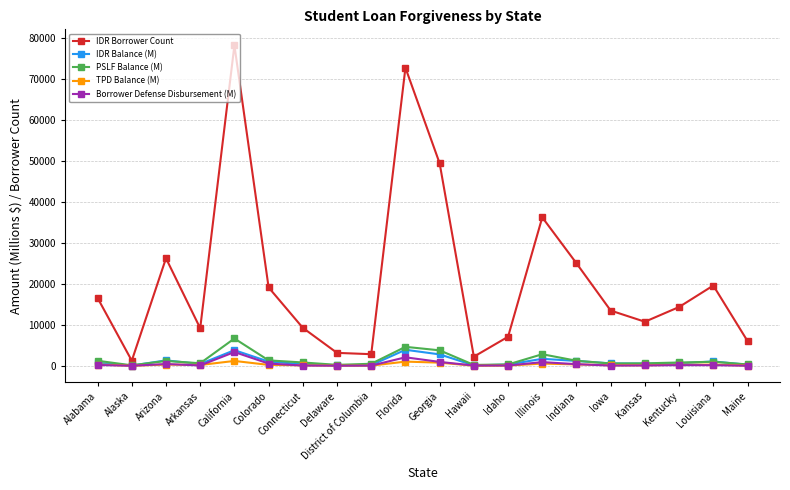

Read the Borrower Defense Disbursement (M) value at Idaho.

78.6